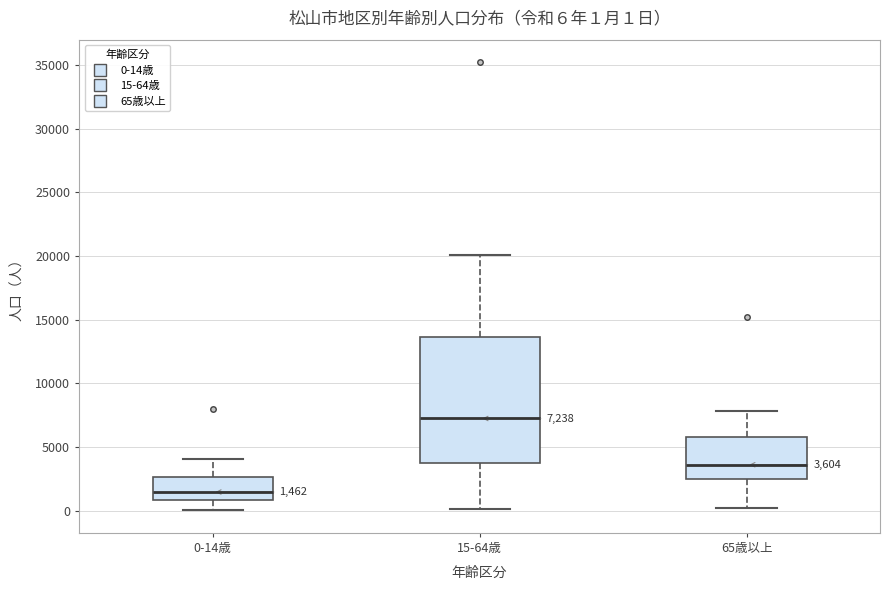

Which box is the tallest, from its lower edge to its upper edge?

15-64歳